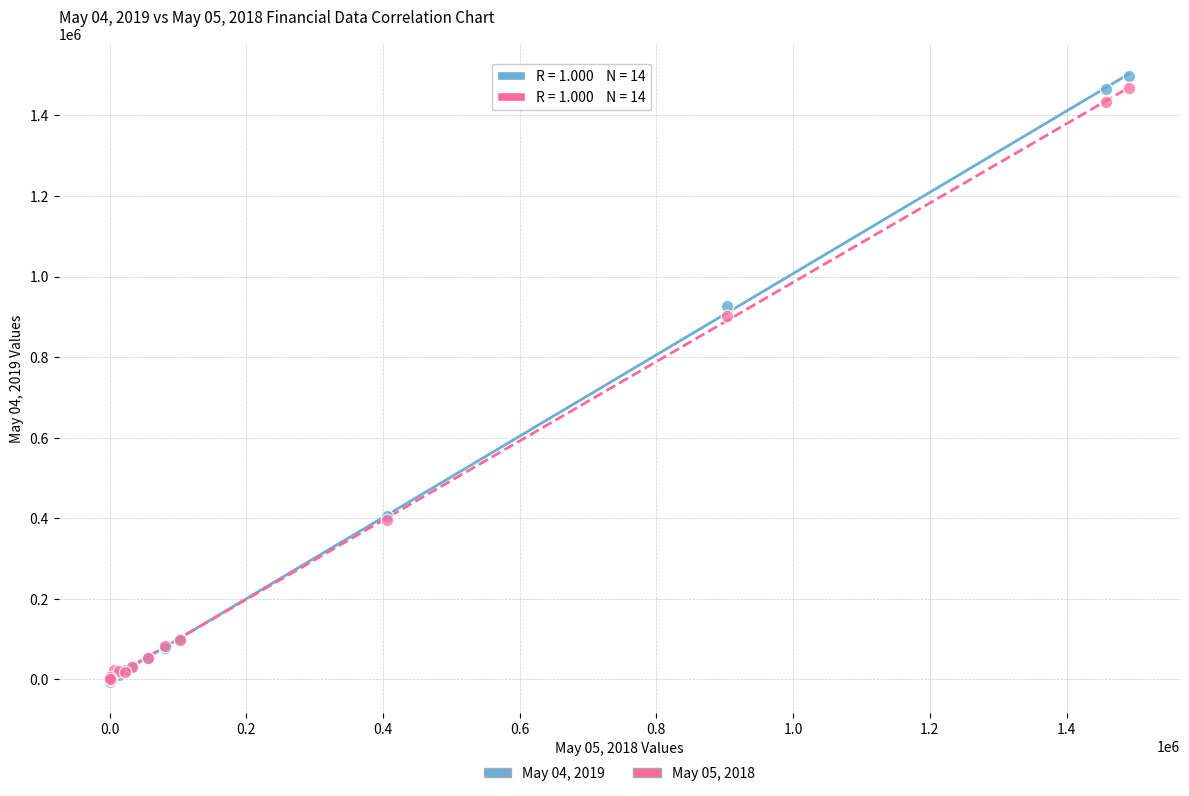

Across all series, what Y value is closest to 745267?

900896.5